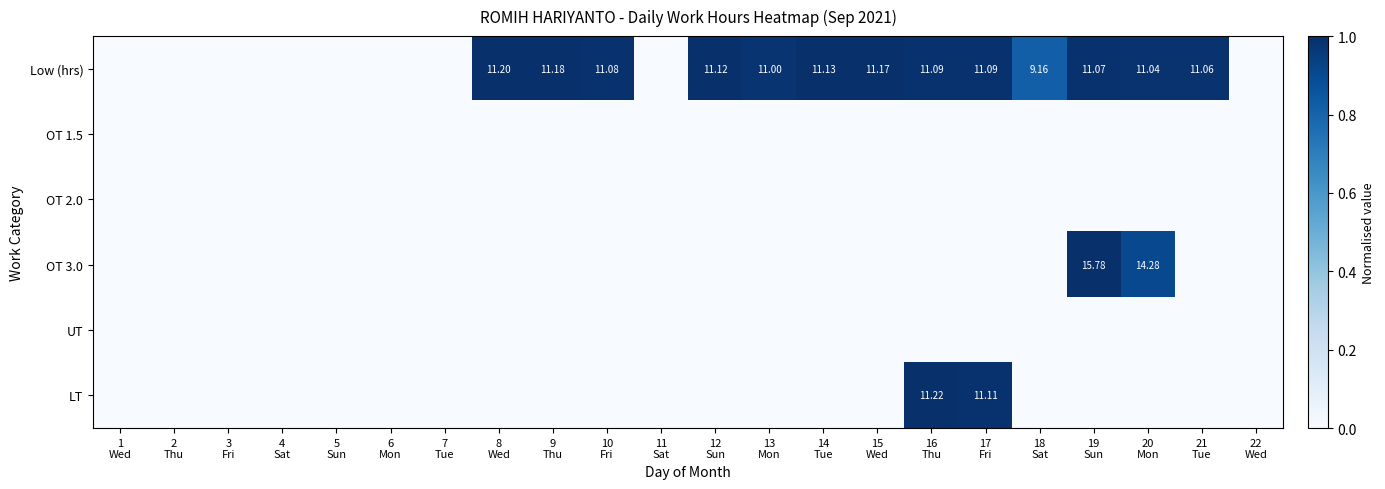

Which series changed the most between 14 Tue and 16 Thu?

LT